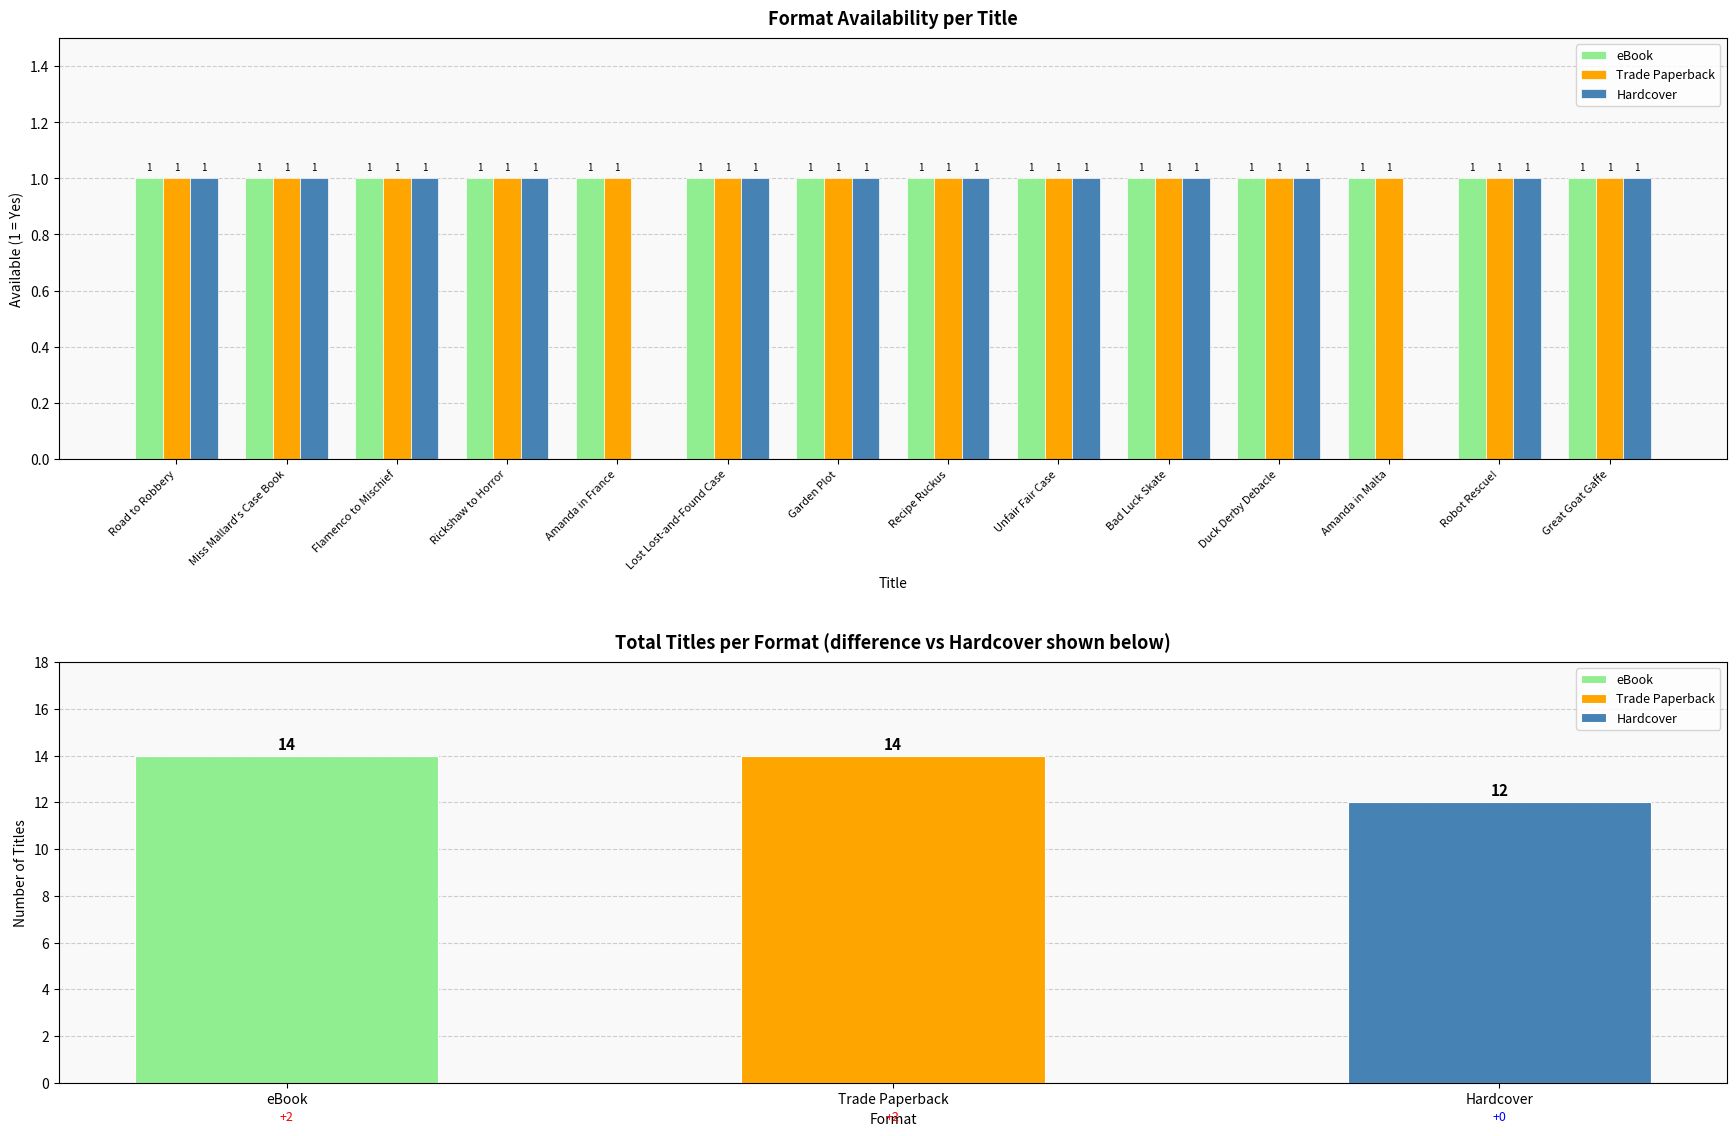

How many groups of bars are there?

14